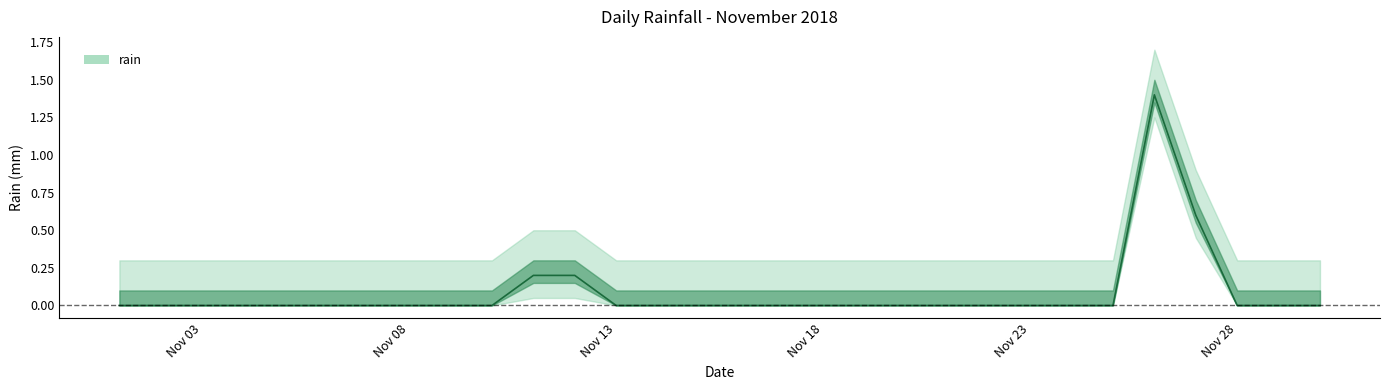

At which label is the value closest to 0?

2018-11-01